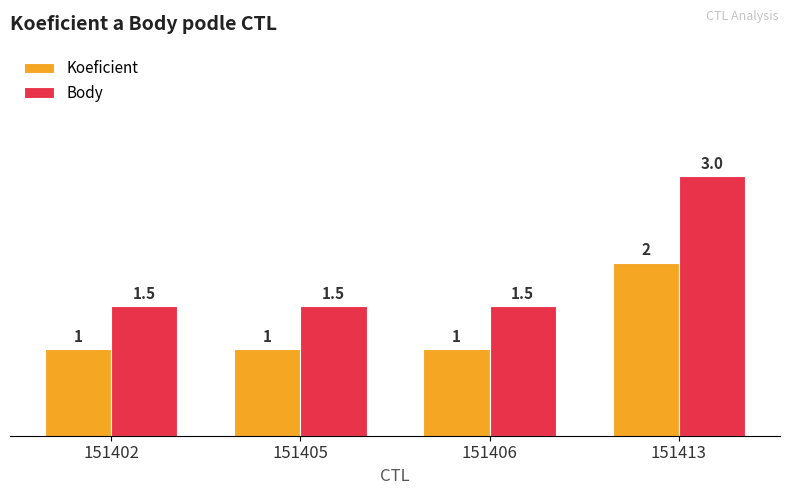

What is the maximum value shown in the chart?

3.0